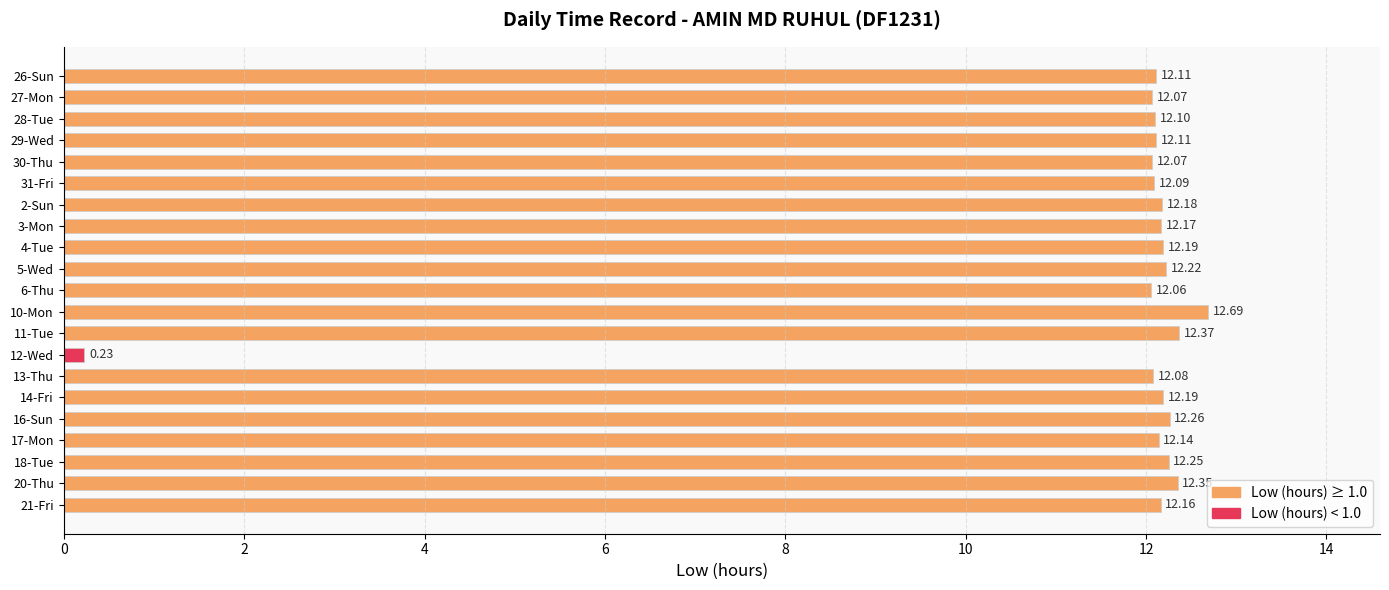

How many data points does each series have?

21